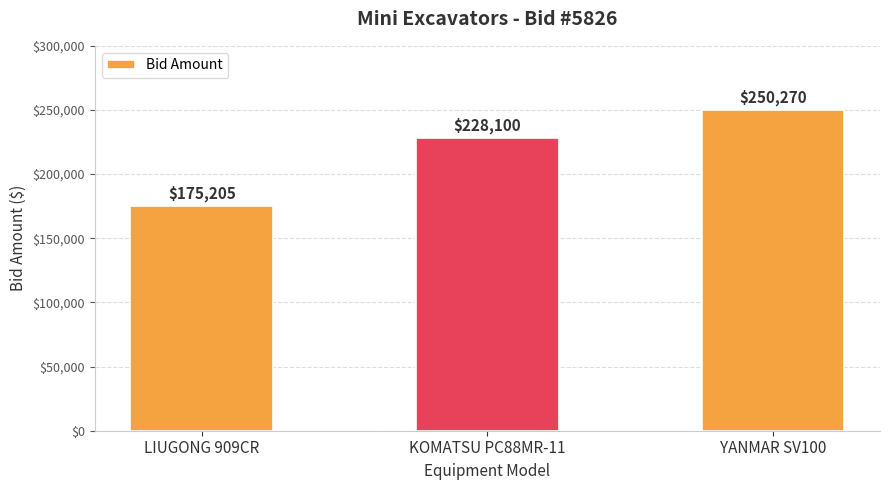

What is the greatest value displayed?

250270